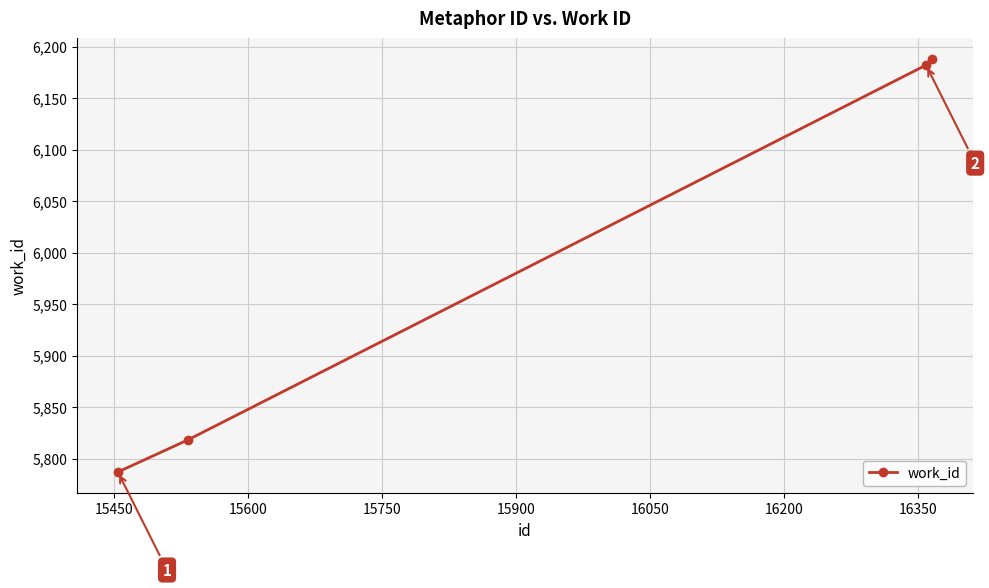

Reading right to left, extract all data points from this chart.

6188	6182	5818	5787